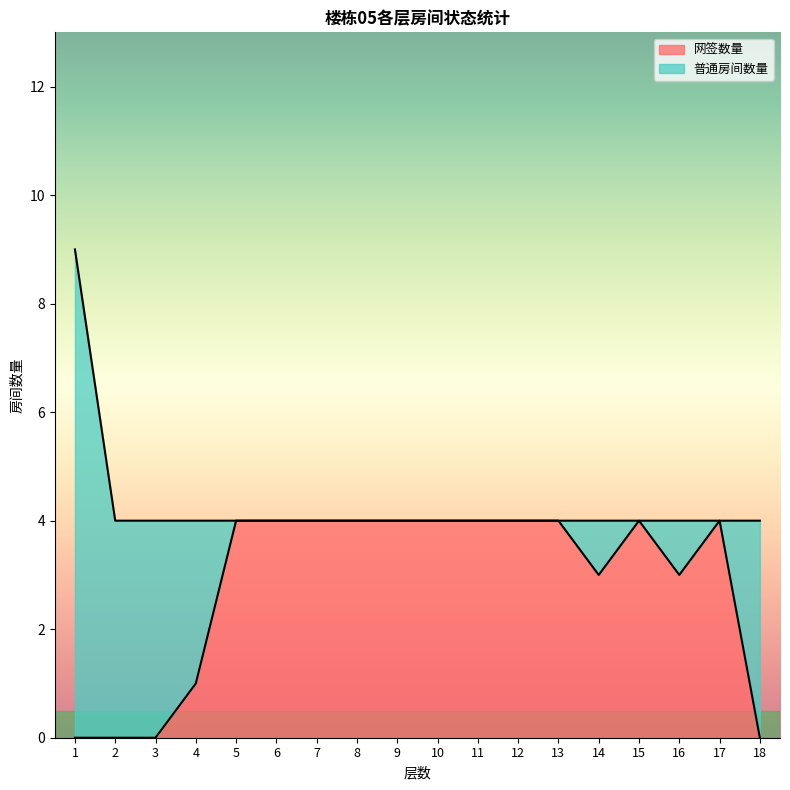

Where is the first local maximum?

15